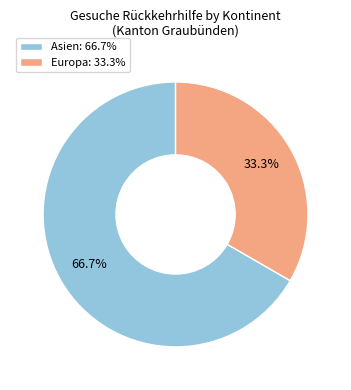

What portion of the pie excludes Asien: 66.7%?

33.3%